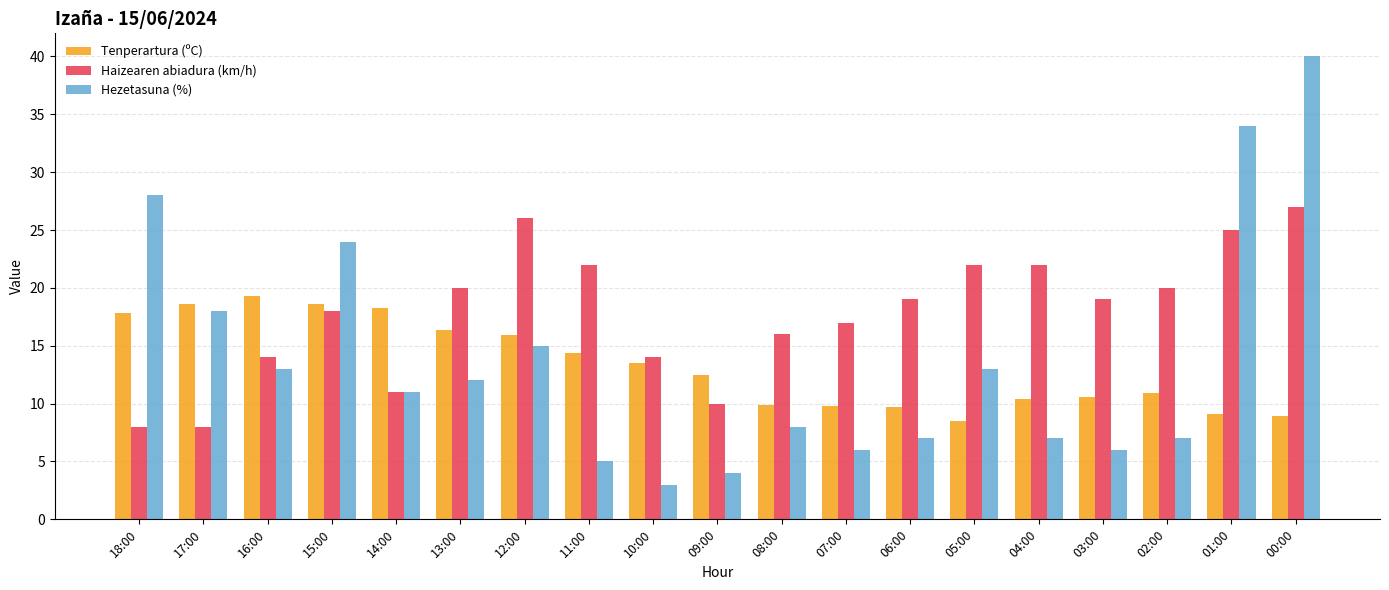

What is the smallest value displayed?

3.0